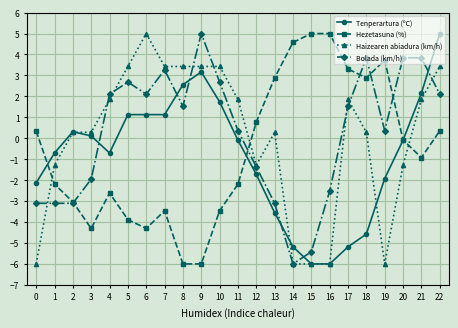

Rank the series at 19 from highest to lowest value.

Hezetasuna (%), Bolada (km/h), Tenperartura (ºC), Haizearen abiadura (km/h)